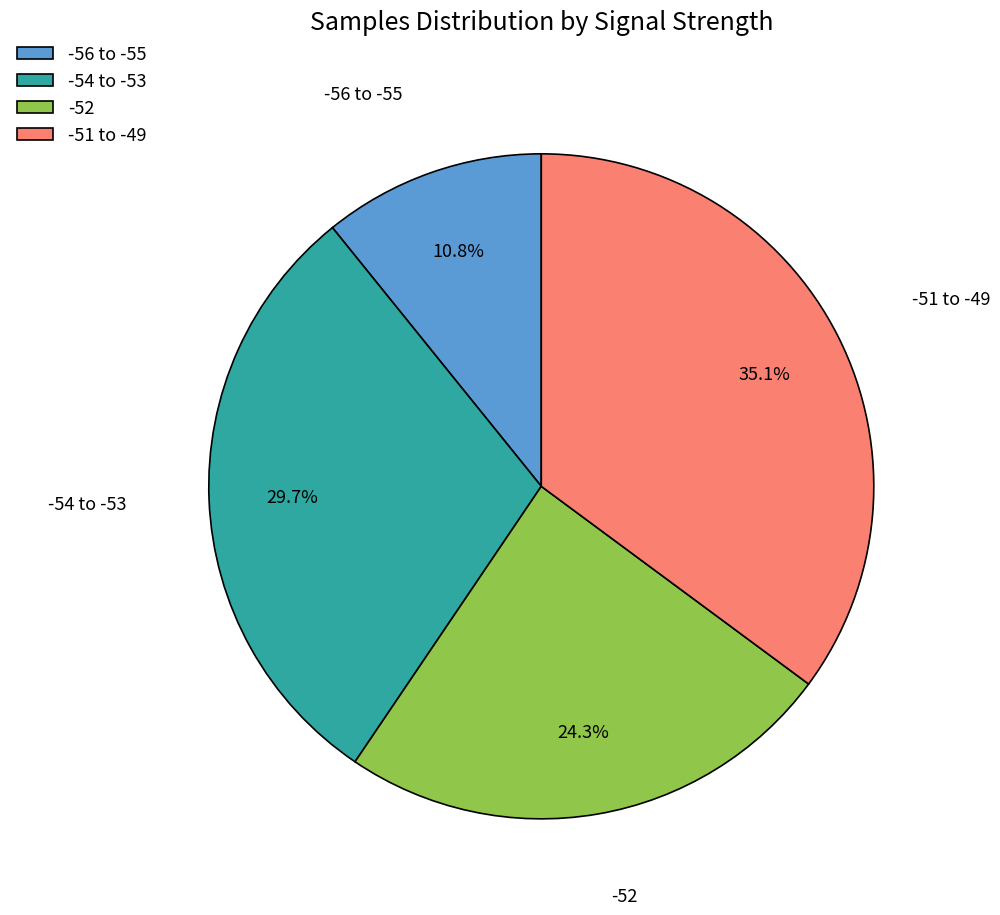

Rank the categories by value from lowest to highest.

-56 to -55, -52, -54 to -53, -51 to -49